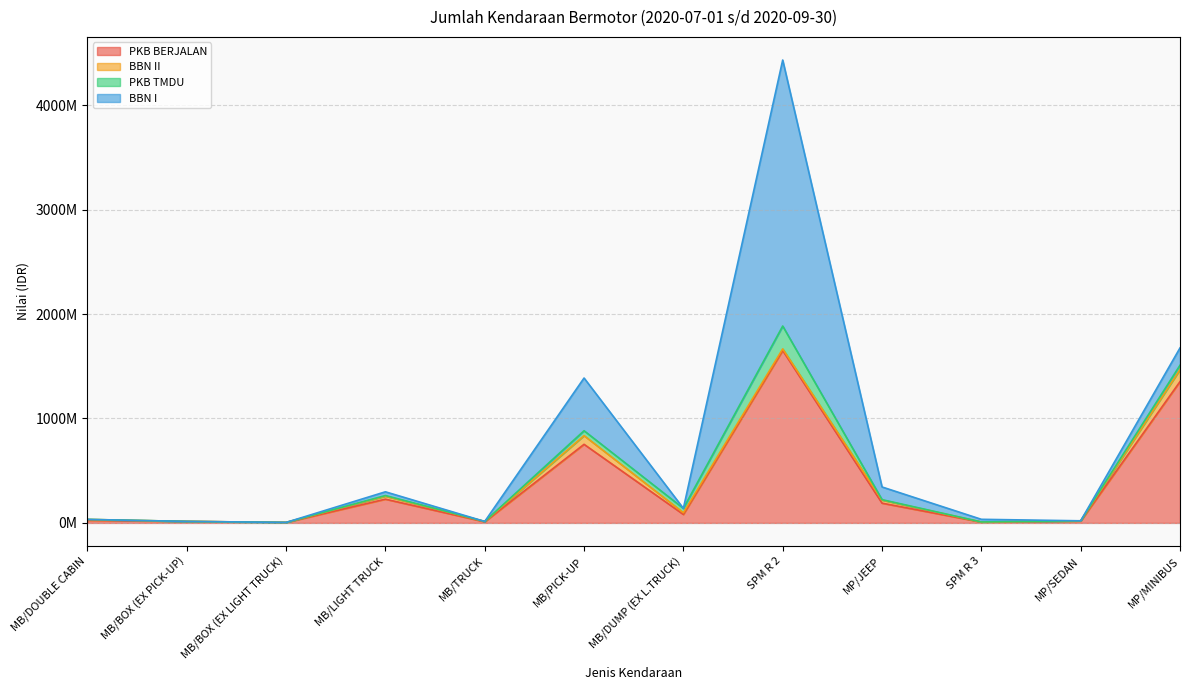

Which has a higher value, MB/BOX (EX PICK-UP) or MP/SEDAN?

MP/SEDAN